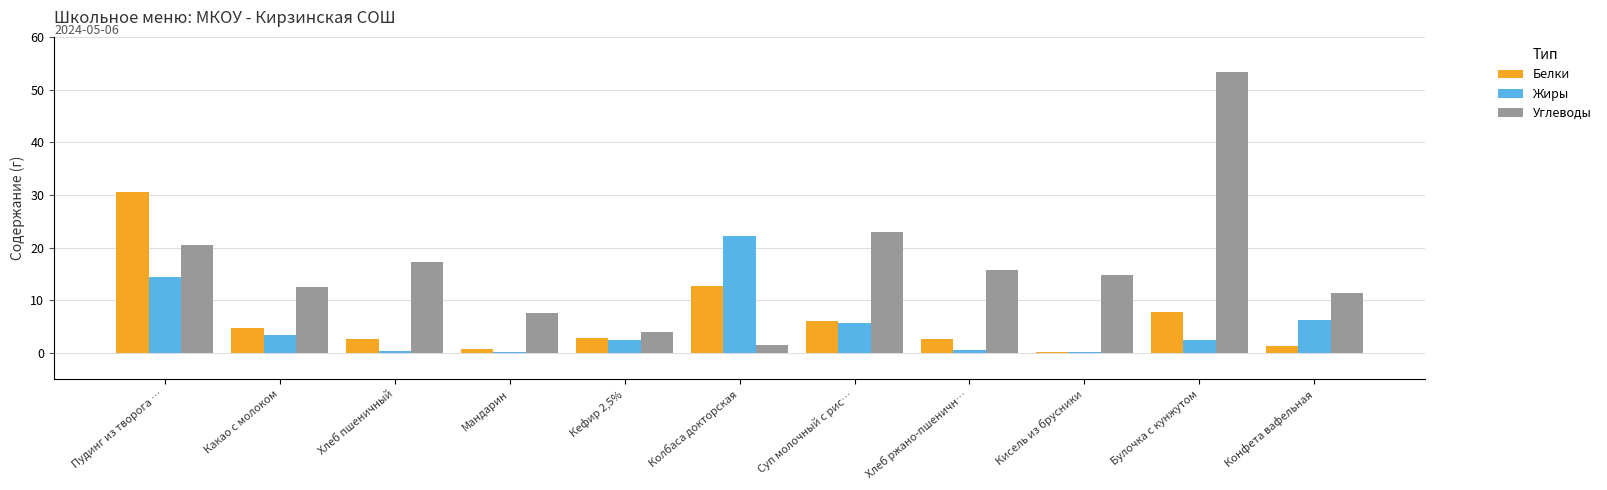

The Углеводы series shows 14.8 at Кисель из брусники. True or false?

True